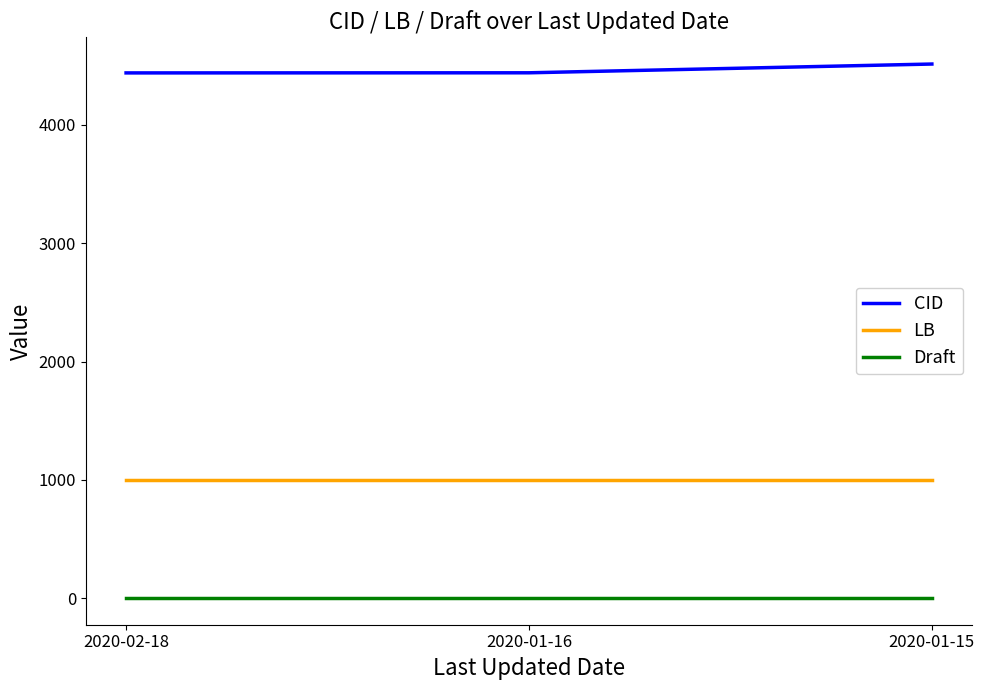

List the series in order of their overall mean, highest first.

CID, LB, Draft